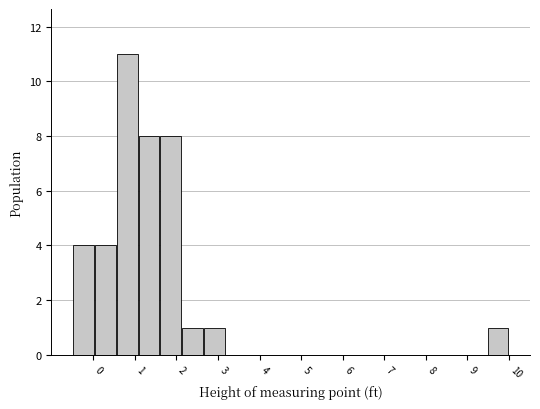

How tall is the bar that spans 0.0 to 0.6 on the x-axis? Neither the bar edges nor the heights are printed on the chart, so give them approximately, as read against the axes.

4